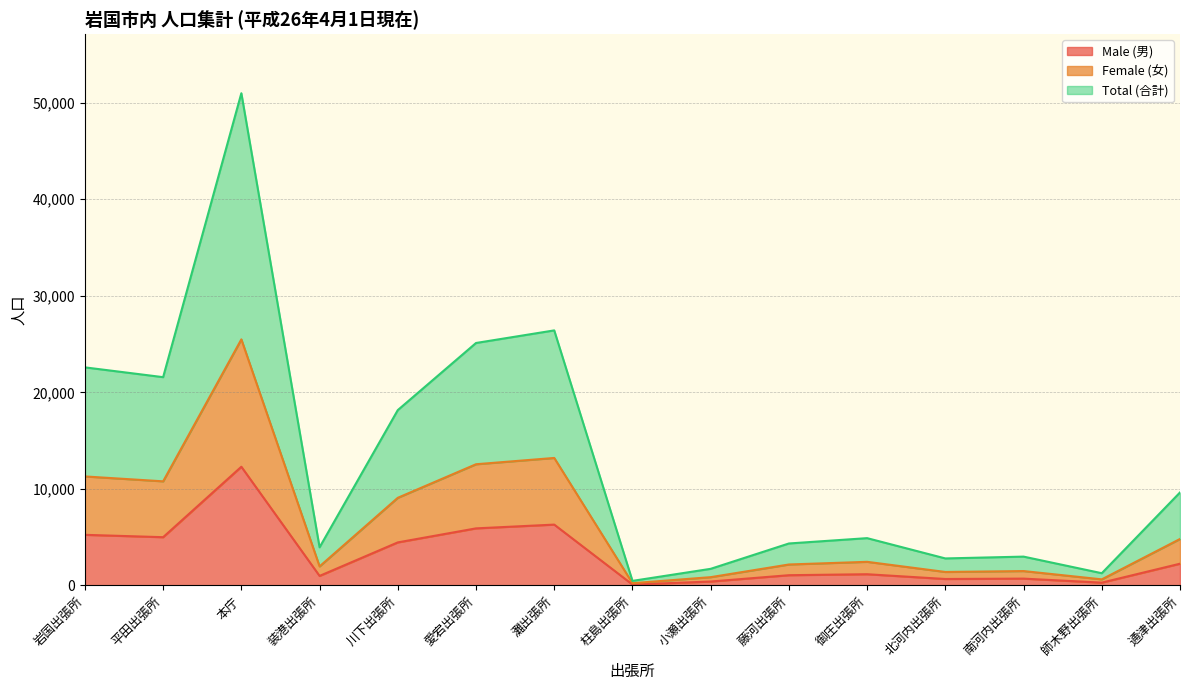

At which category does Total (合計) reach its first local valley?

平田出張所